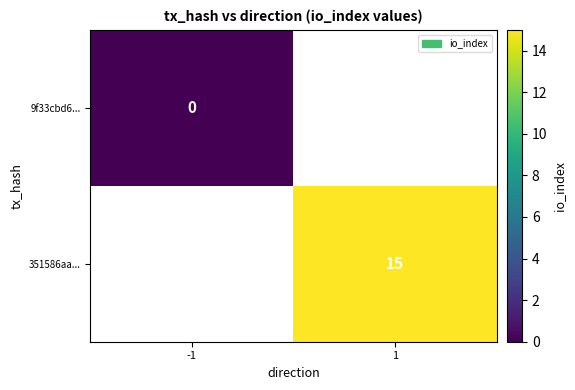

The 351586aa... series shows 26 at 1. True or false?

False